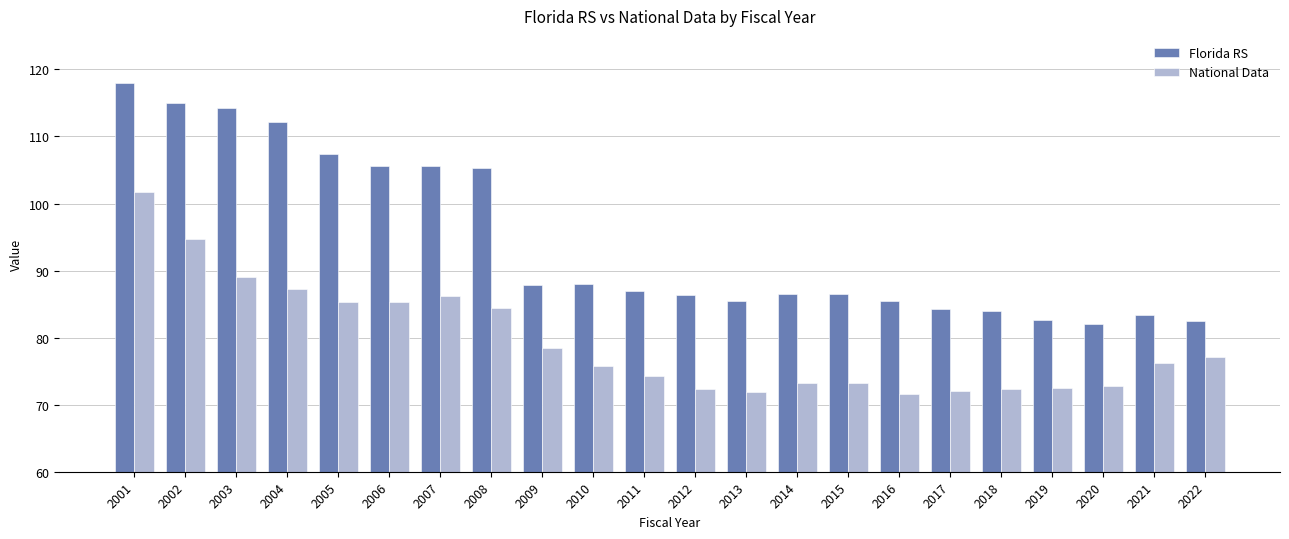

What is the total value across all series at 2015?

159.7